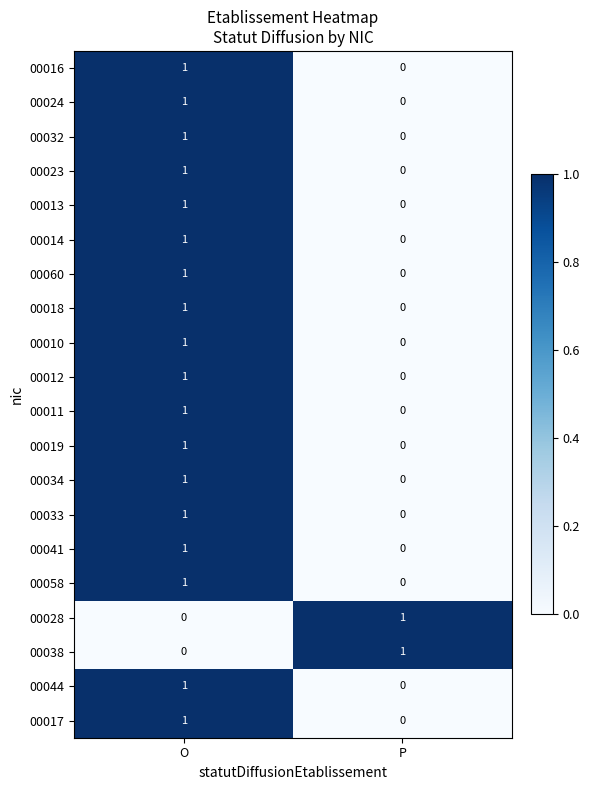

At which label is 00012 closest to 0?

P